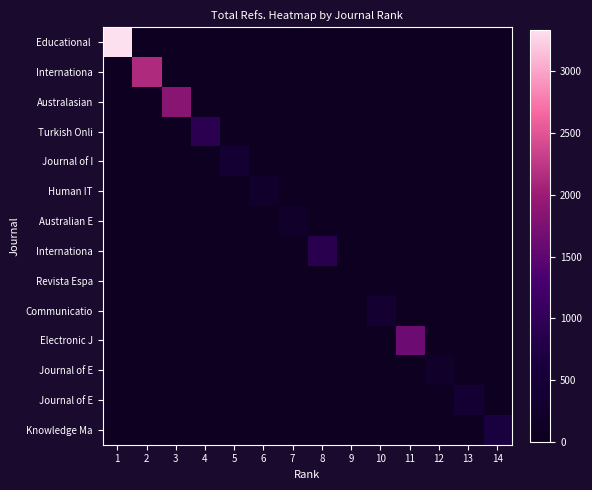

What is the total value across all series at 7?

233